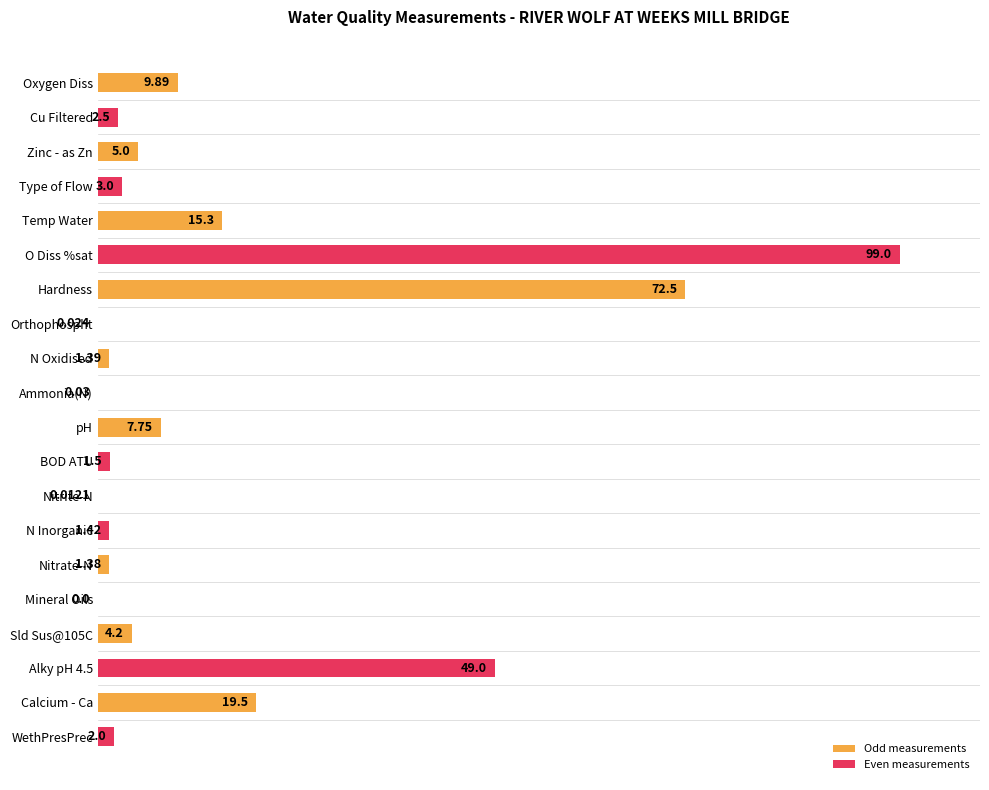

Which has a higher value, WethPresPrec or N Oxidised?

WethPresPrec